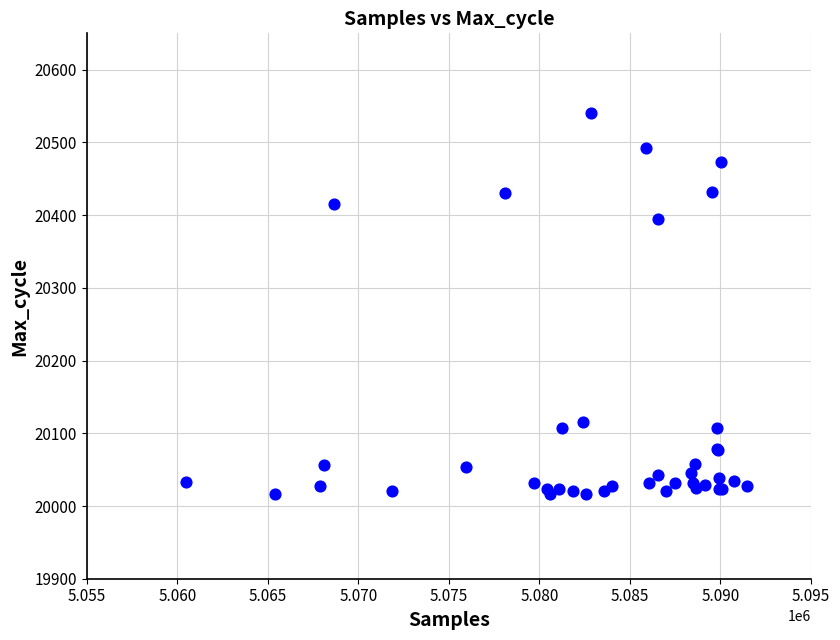

What Y value in the scatter plot is closest to 20278?

20395